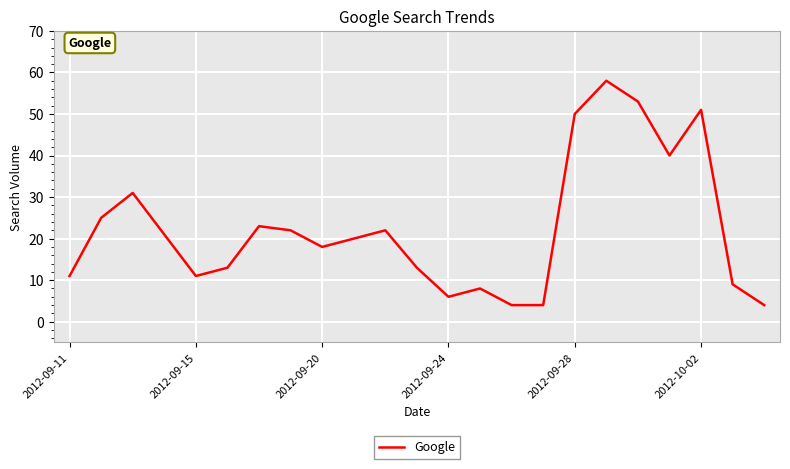

What is the sum of all values?

517